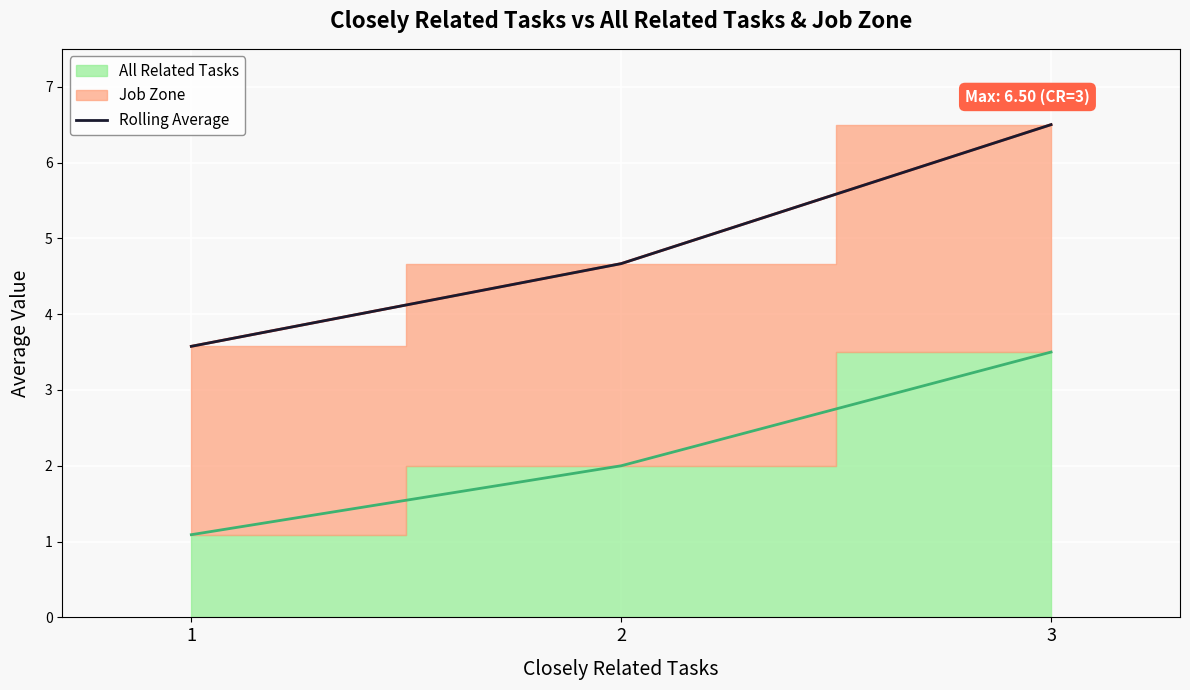

What is the change in value from 2 to 3?

+1.8